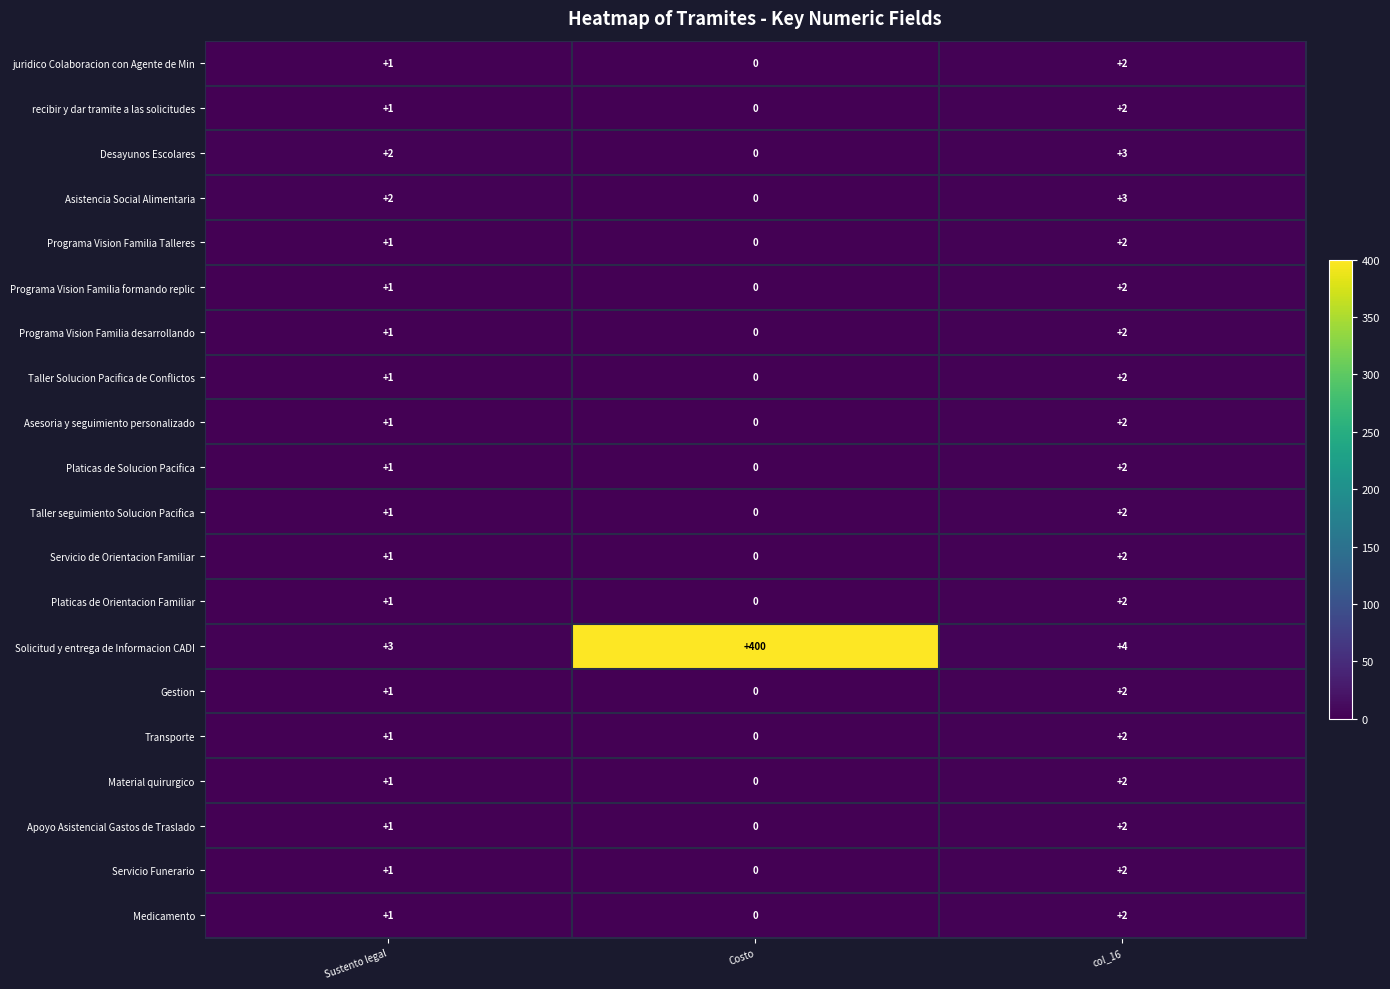

Is the value of recibir y dar tramite a las solicitudes at Sustento legal greater than the value of Asesoria y seguimiento personalizado at col_16?

No